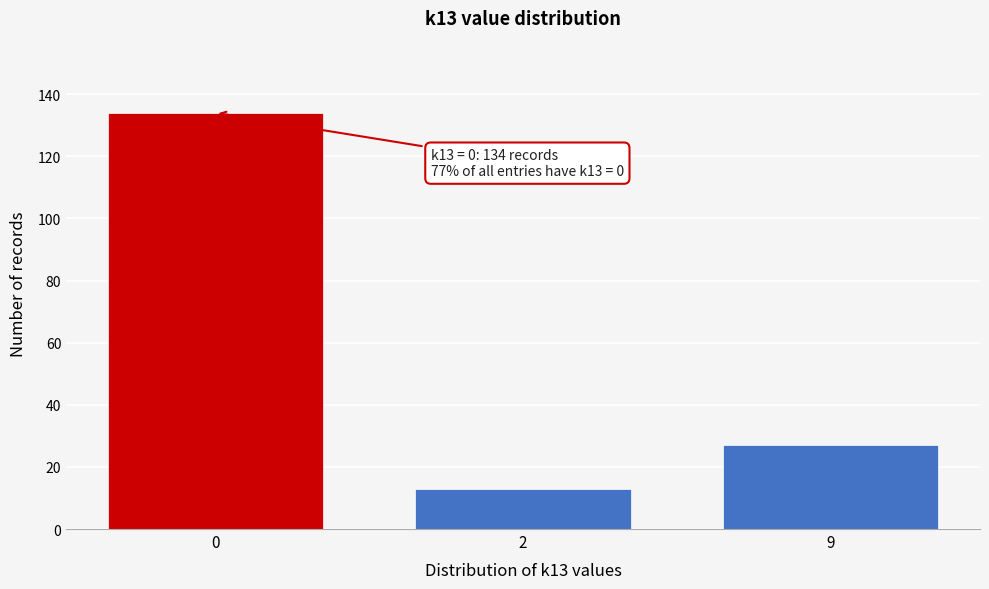

Reading left to right, transcribe all the data shown in this chart.

134	13	27